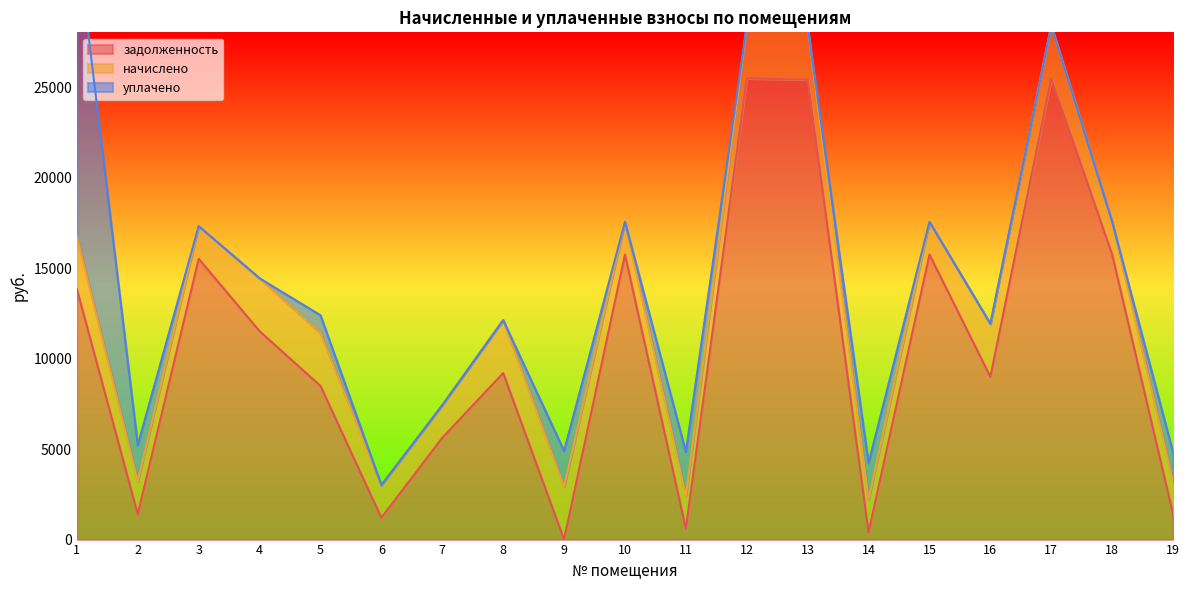

The value of задолженность at 16 is 3362.4. True or false?

False